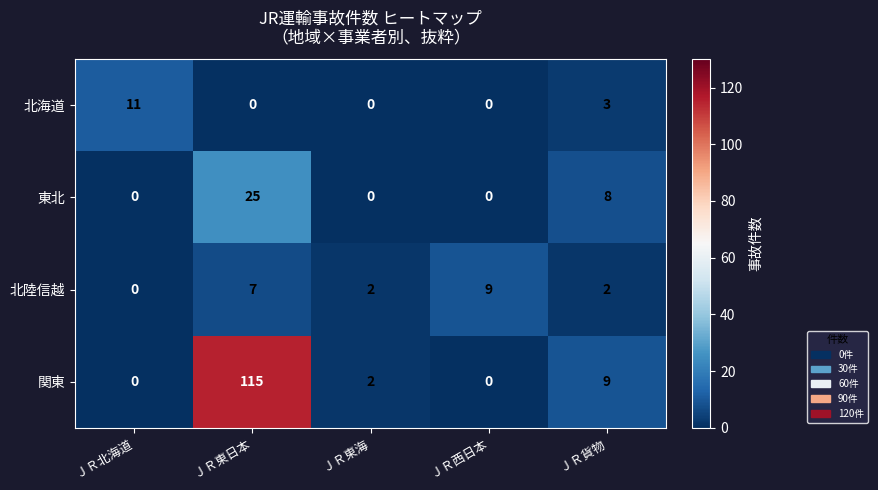

List the series in order of their peak value, lowest first.

北陸信越, 北海道, 東北, 関東